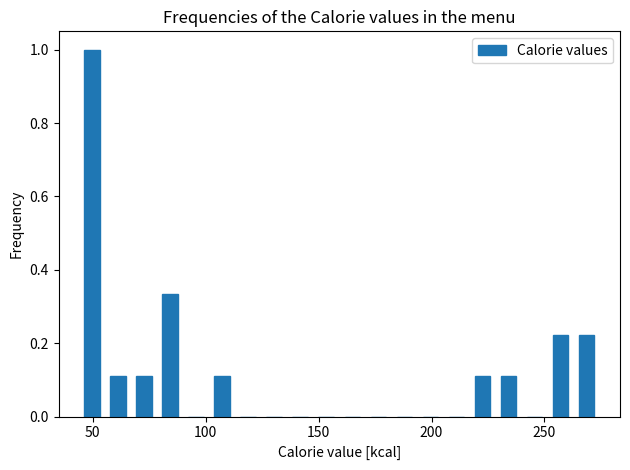

Around what value on the x-axis is the tallest bar? Give the approximate position of its centre, as read against the axis.

50